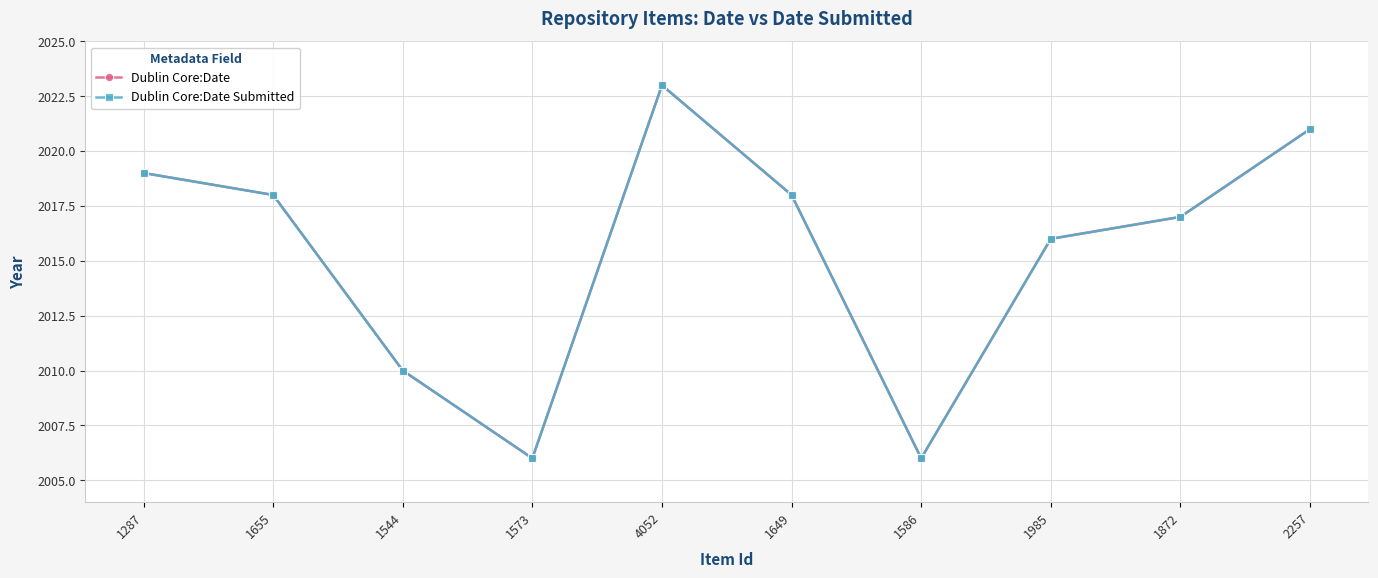

Read the Dublin Core:Date value at 1655, to the nearest 10.

2020